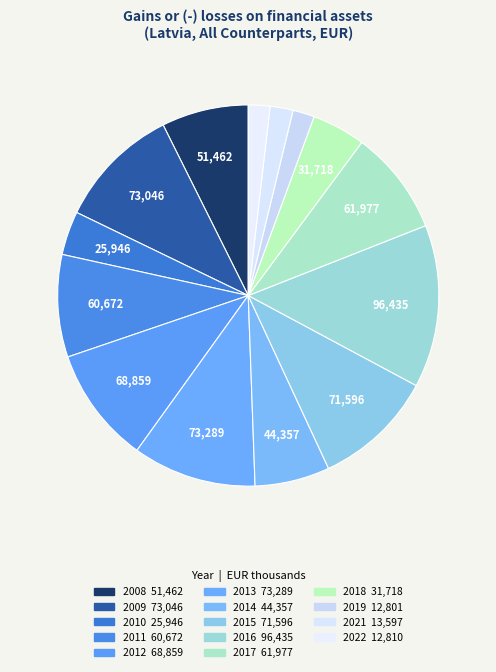

Which slice is the largest?

2016